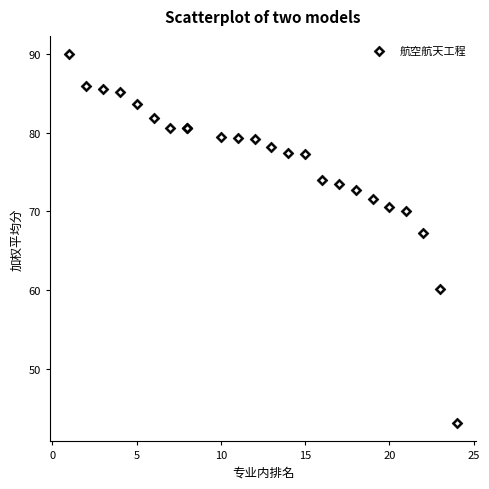

What Y value in the scatter plot is closest to 66?

67.3